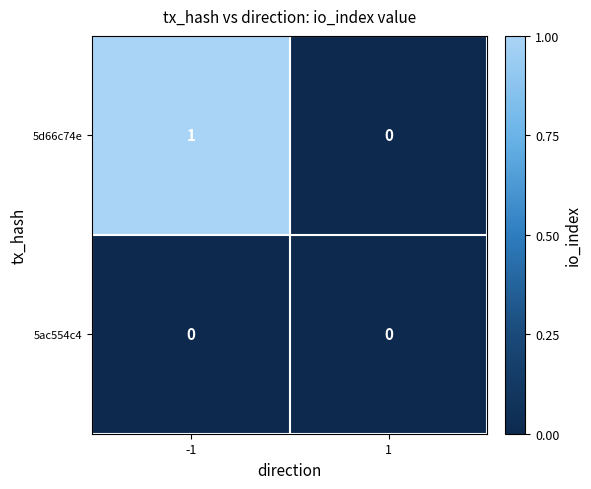

Reading left to right, what are all the values shown in this chart?

5d66c74e: 1	0
5ac554c4: 0	0